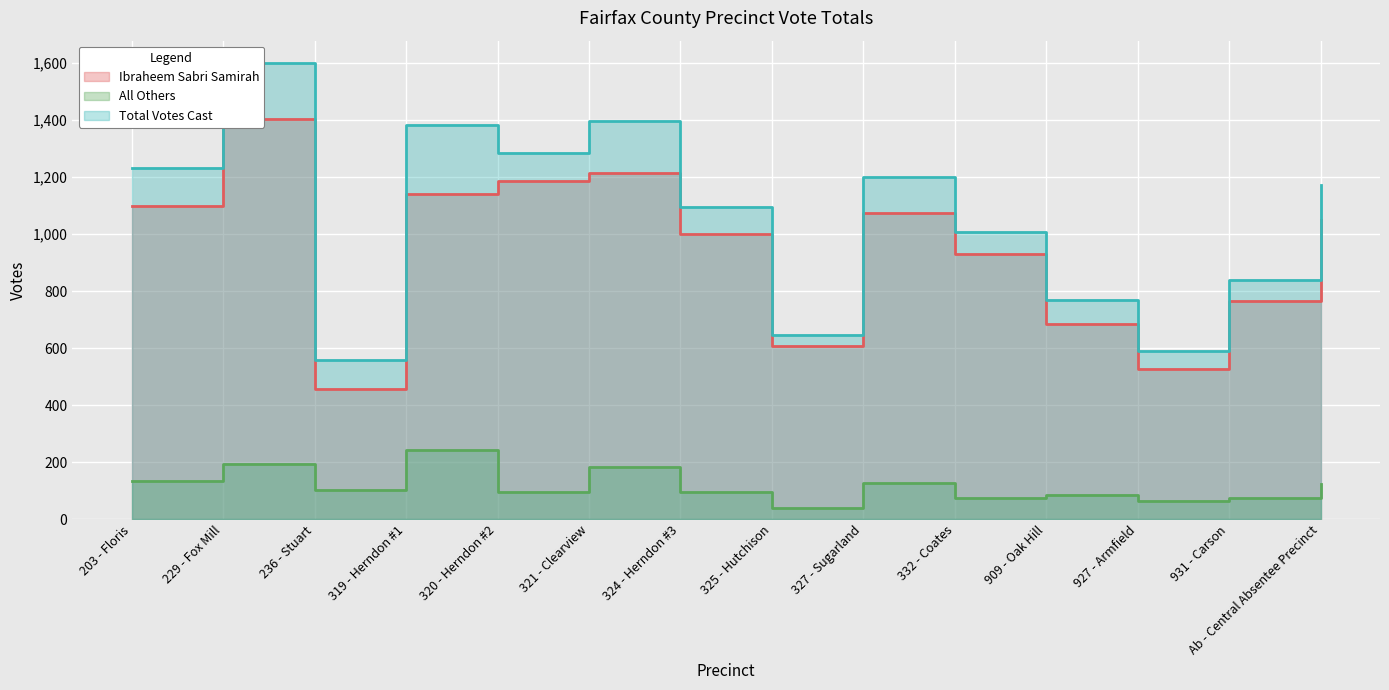

How many data points in All Others are less than 103?

7